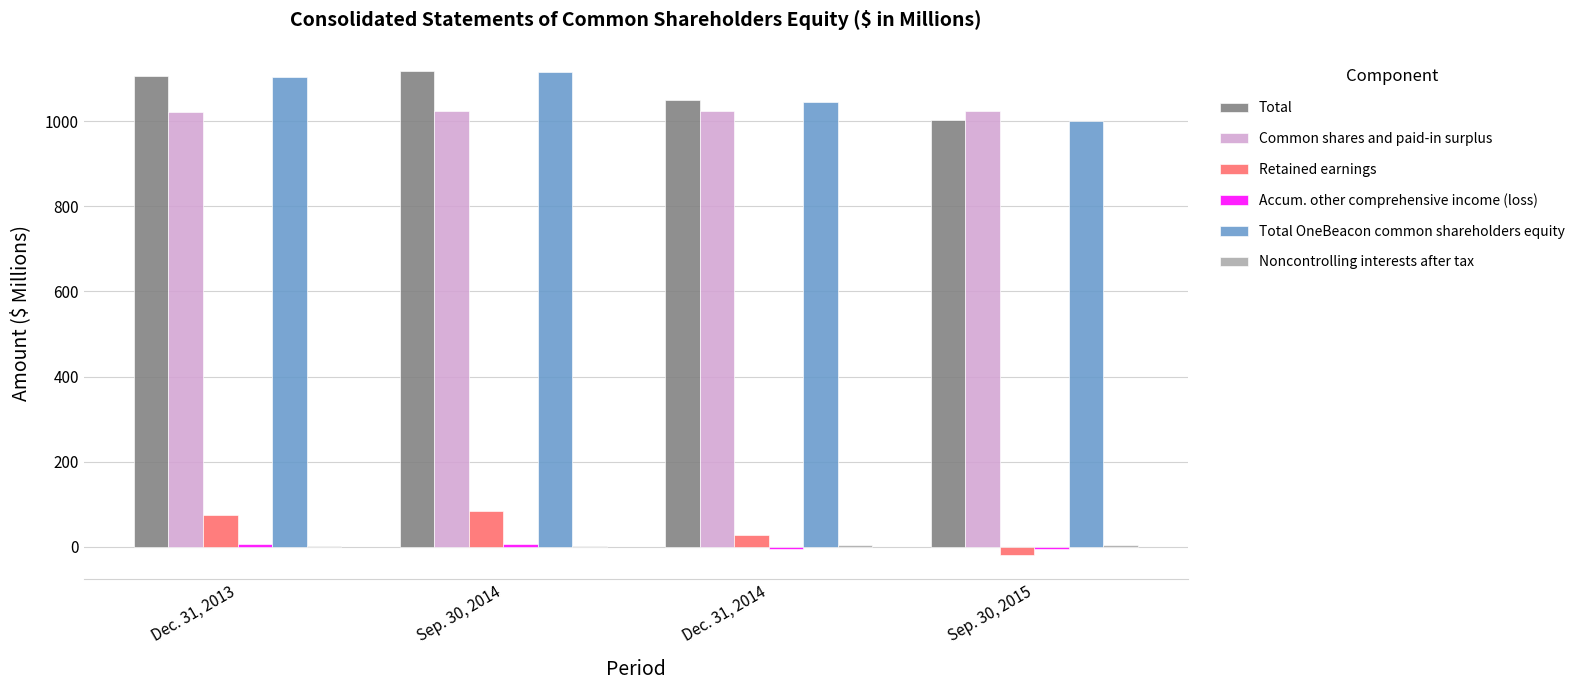

Read the Total OneBeacon common shareholders equity value at Dec. 31, 2013.

1103.7